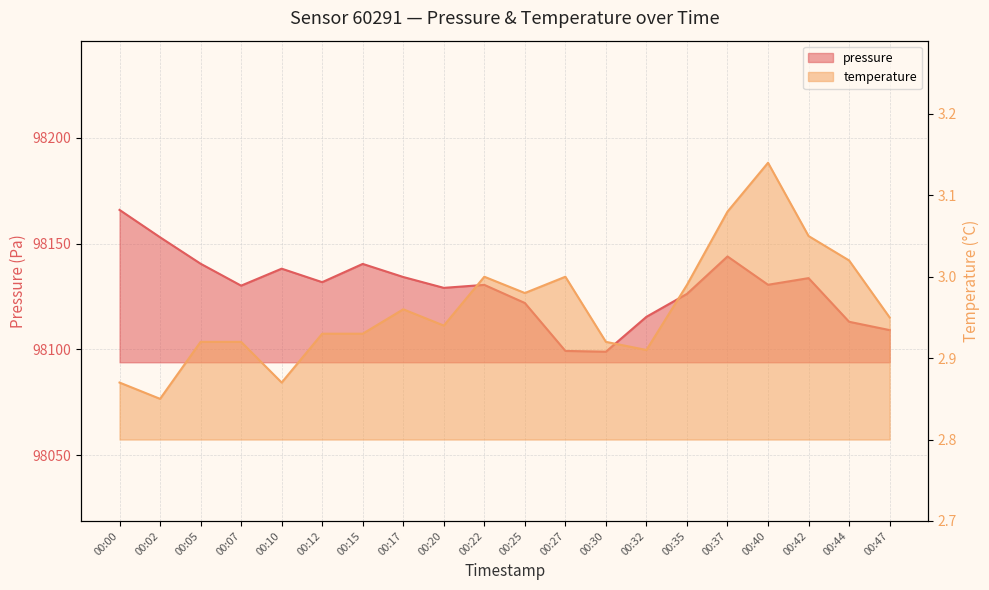

What is the value of the temperature point at the 2nd from the left?

2.9